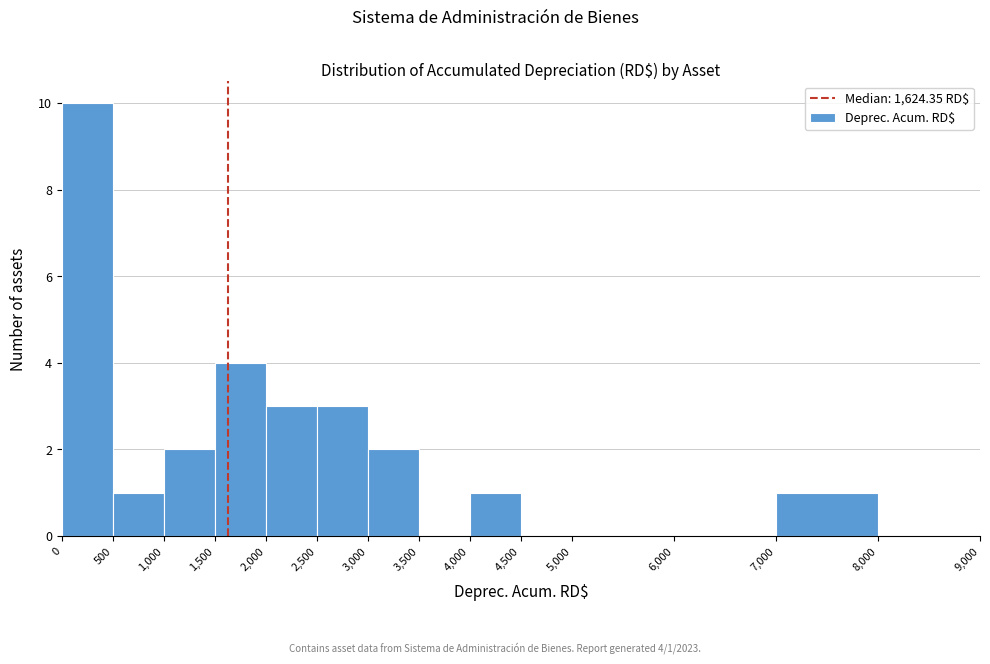

Which range on the x-axis has the tallest bar?

0 to 500